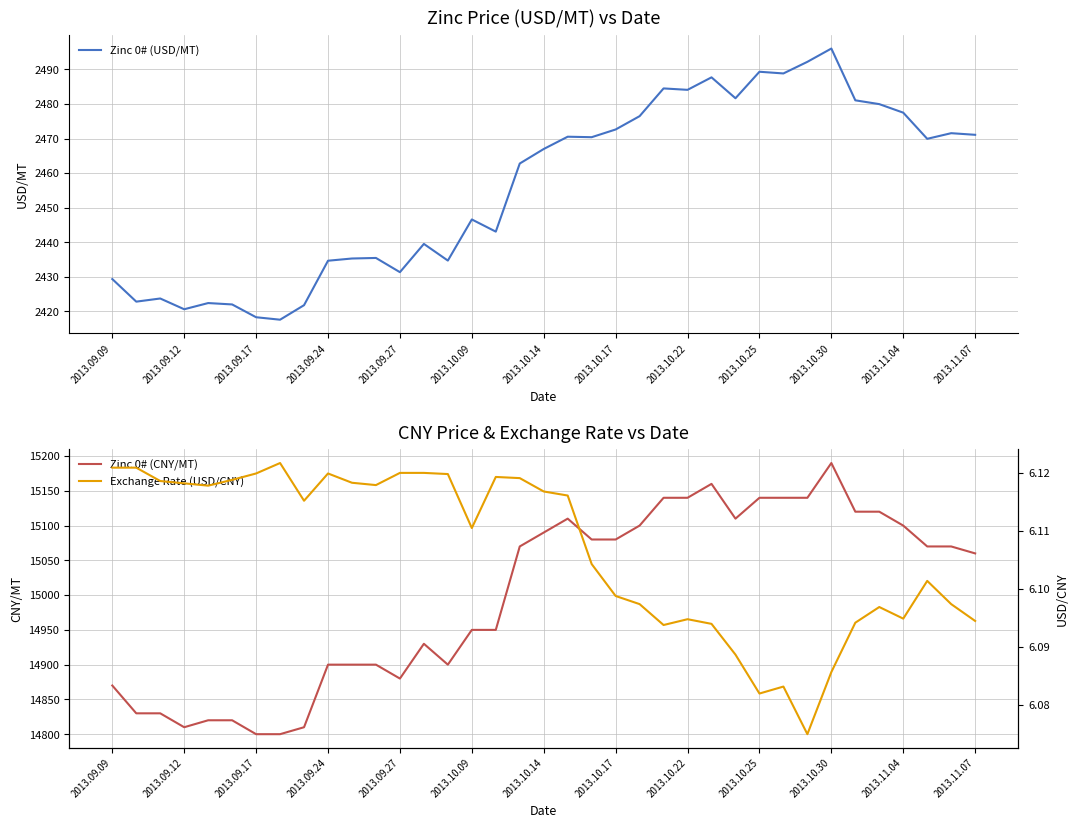

What is the difference between the maximum and second lowest values in the Zinc 0# (CNY/MT) series?

390